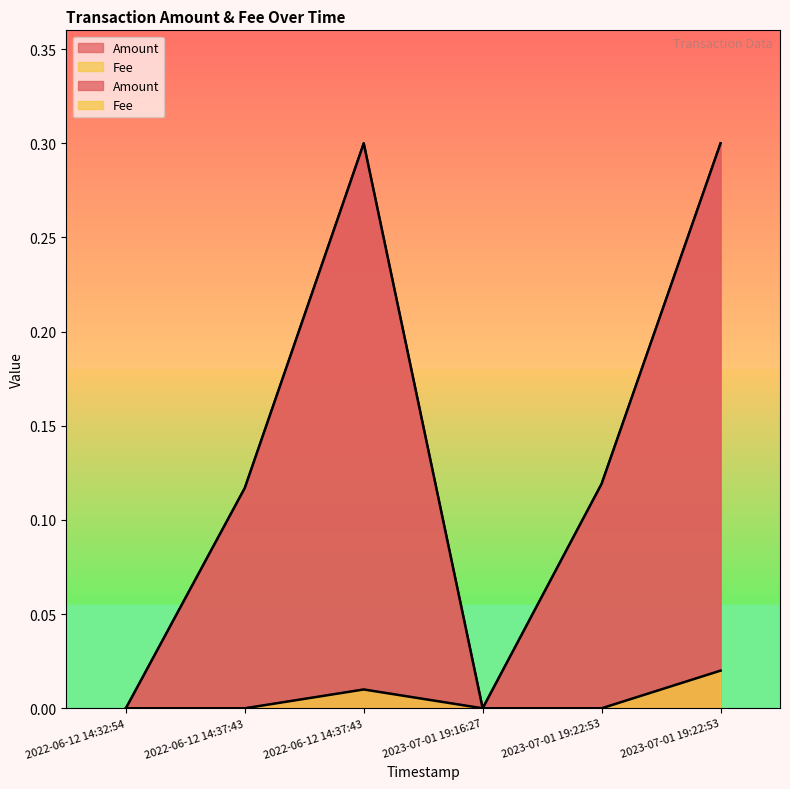

What is the label of the 5th point from the left?

2023-07-01 19:22:53